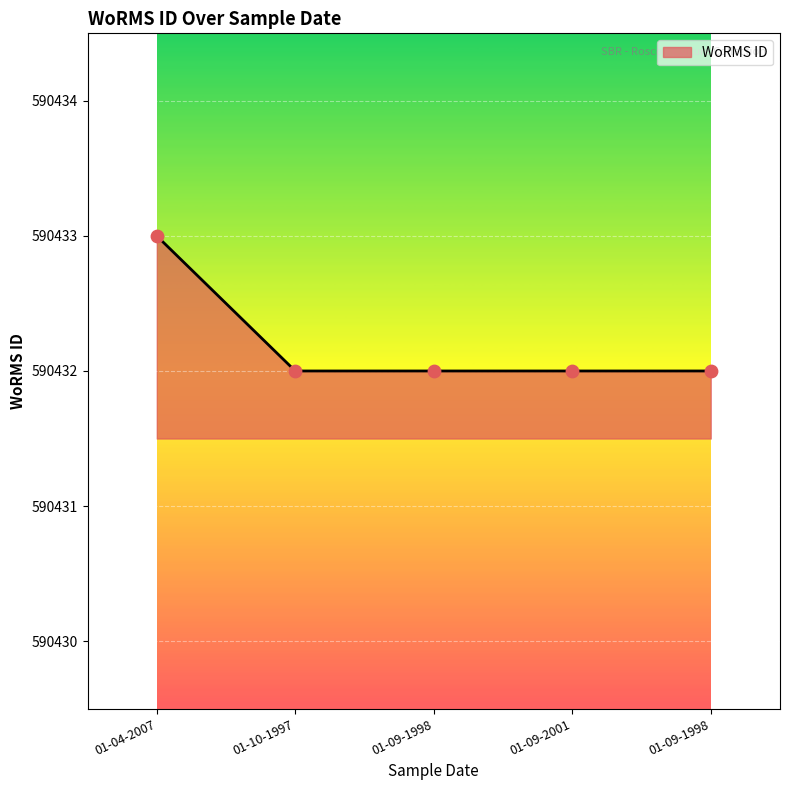

Which has a higher value, 01-10-1997 or 01-09-1998?

01-10-1997